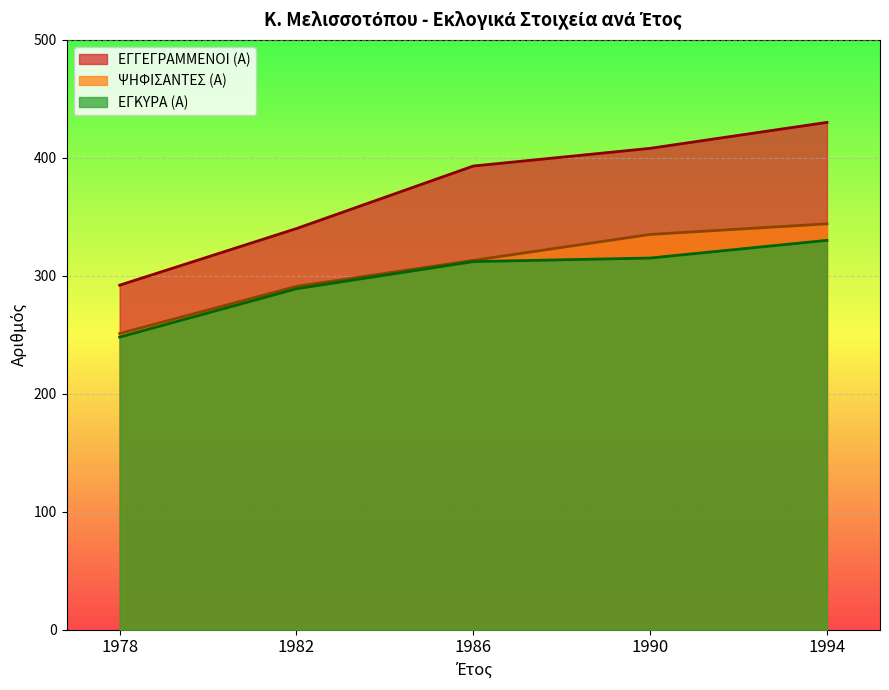

What is the sum of all ΕΓΚΥΡΑ (Α) values?

1494